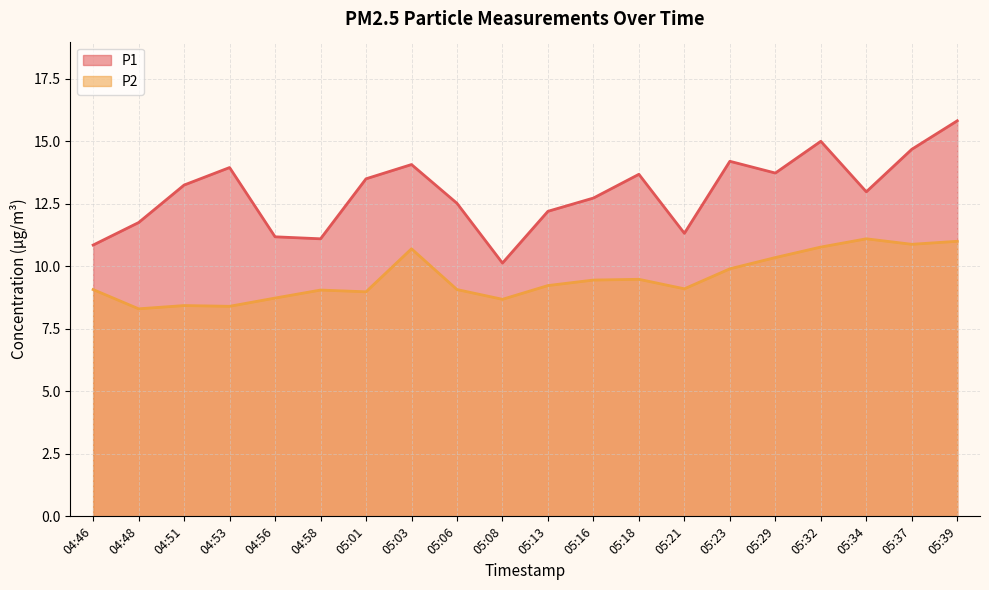

At which label does P2 reach its peak?

05:34